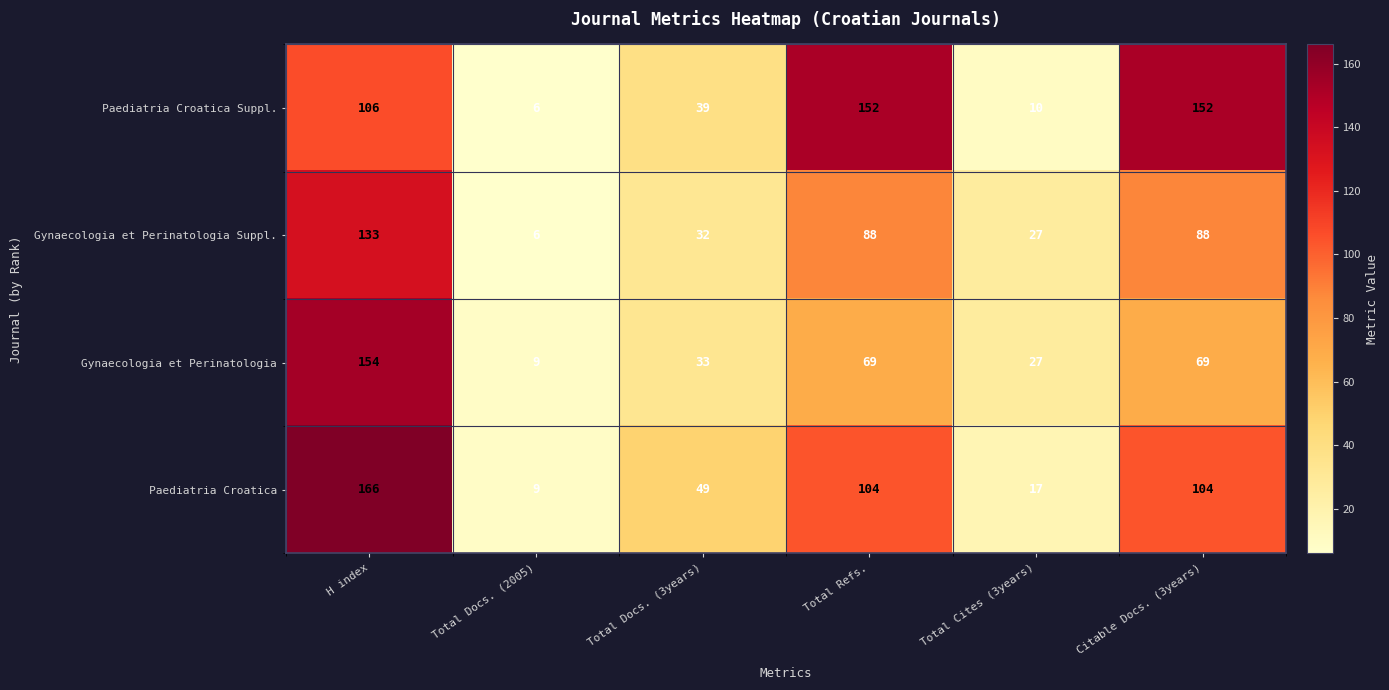

What is the maximum value shown in the chart?

166